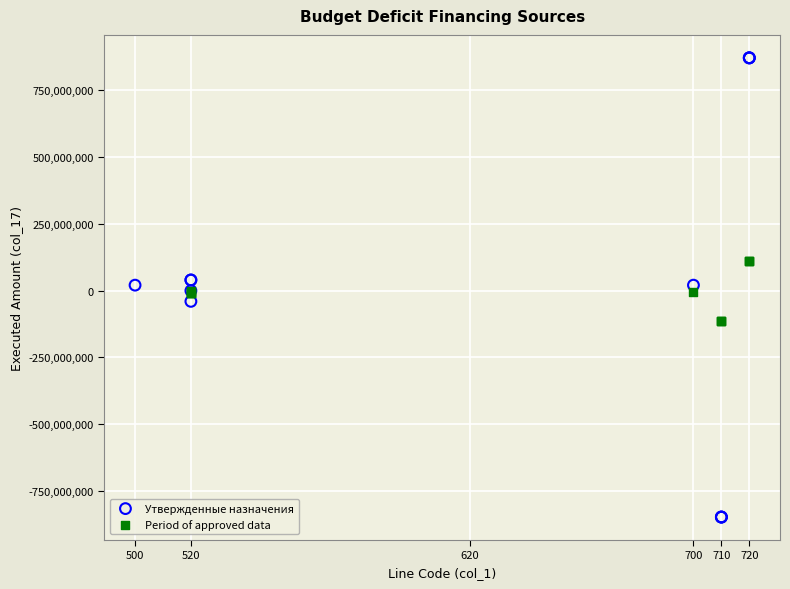

Which series contains the highest Y value?

Утвержденные назначения